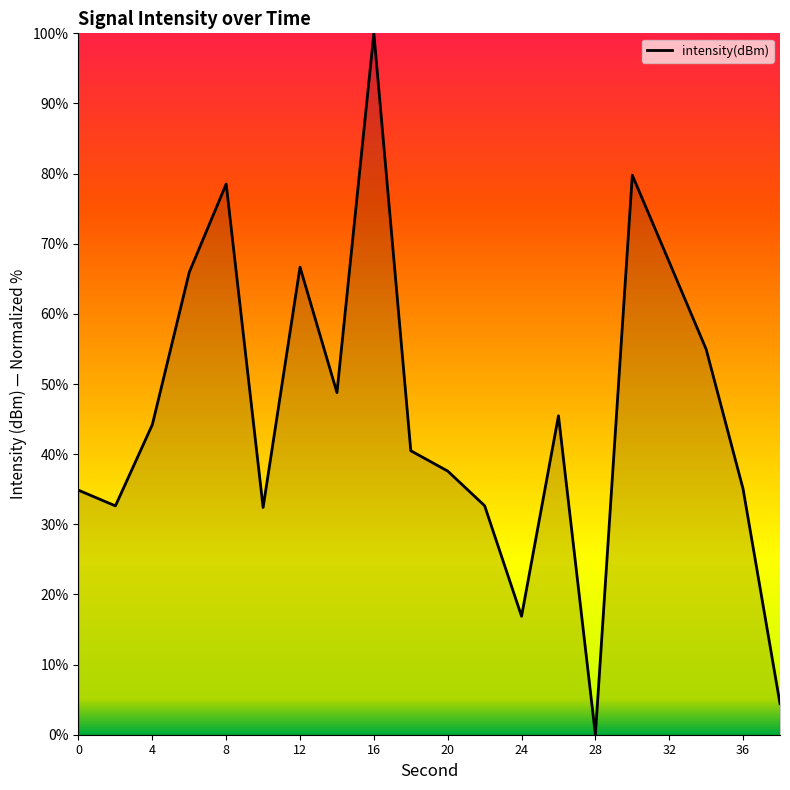

What is the difference between the maximum and minimum values?

100.0